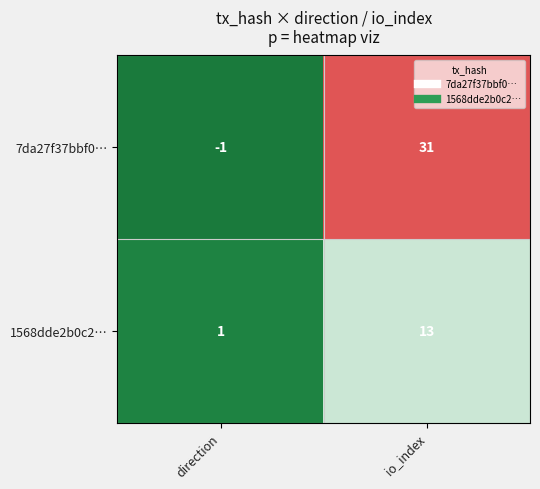

At how many categories does at least one series exceed 13?

1